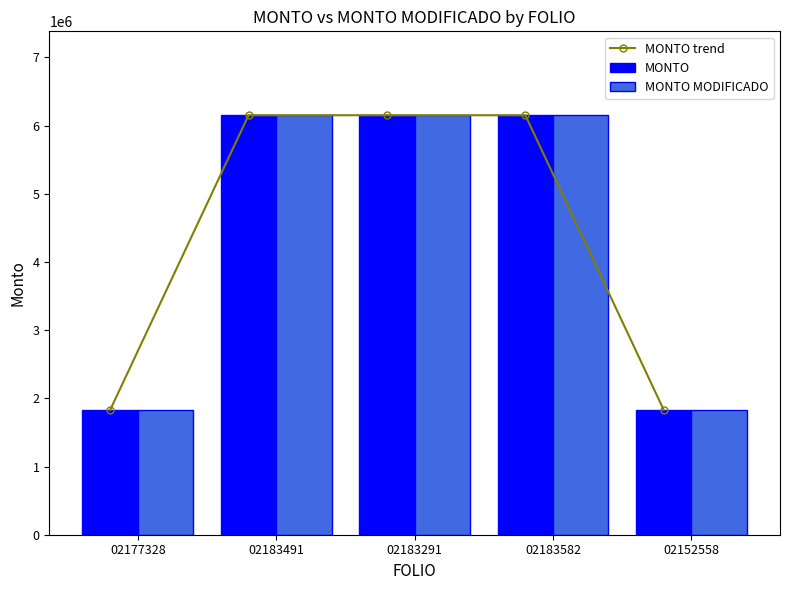

At 02177328, list the series in order from largest to smallest.

MONTO trend, MONTO, MONTO MODIFICADO